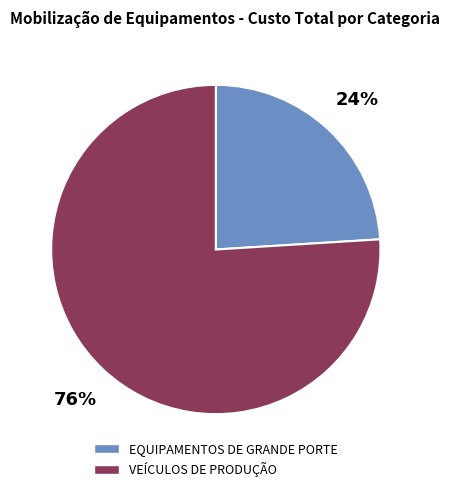

Rank the categories by value from lowest to highest.

EQUIPAMENTOS DE GRANDE PORTE, VEÍCULOS DE PRODUÇÃO